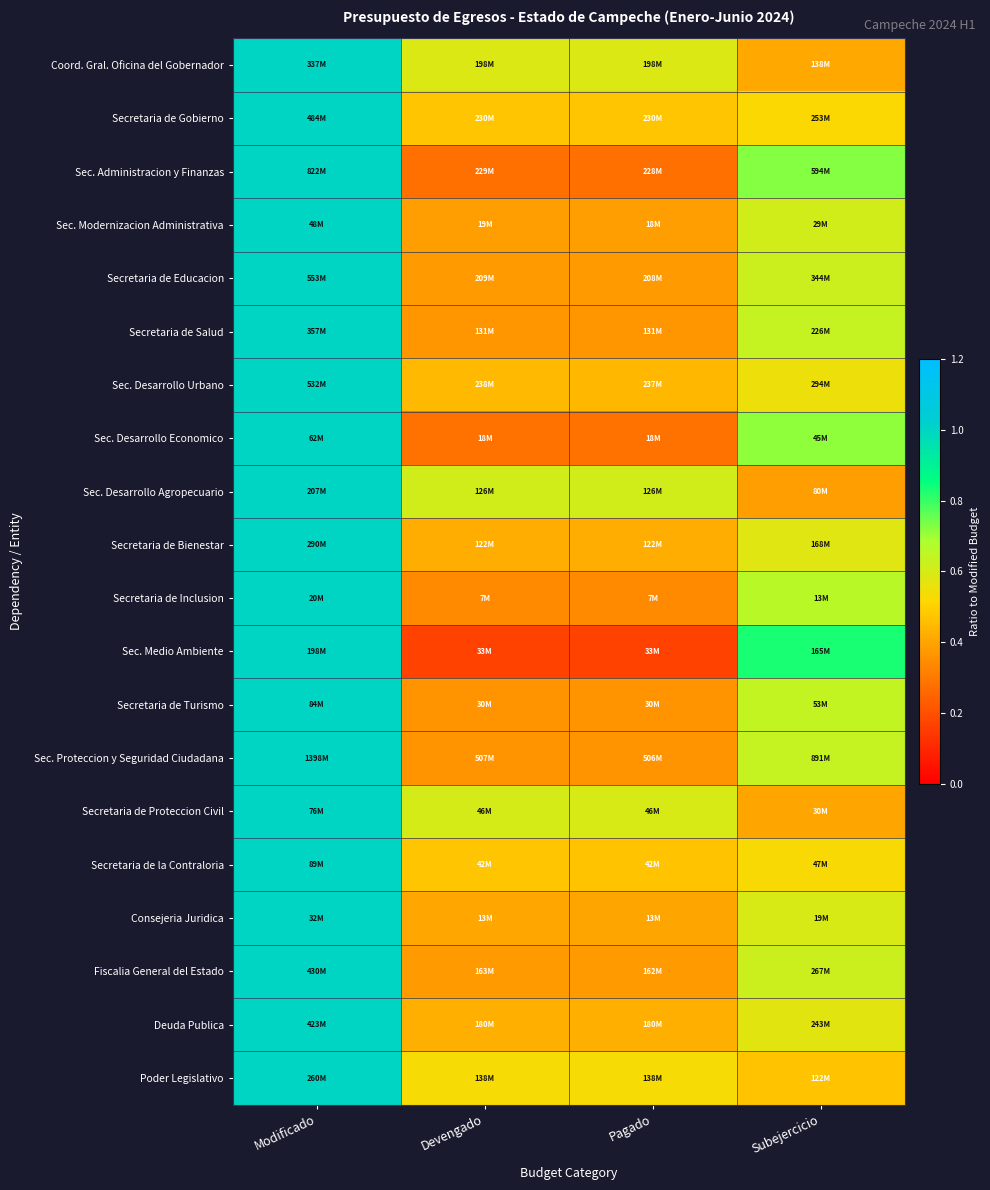

How many series are shown in this chart?

20